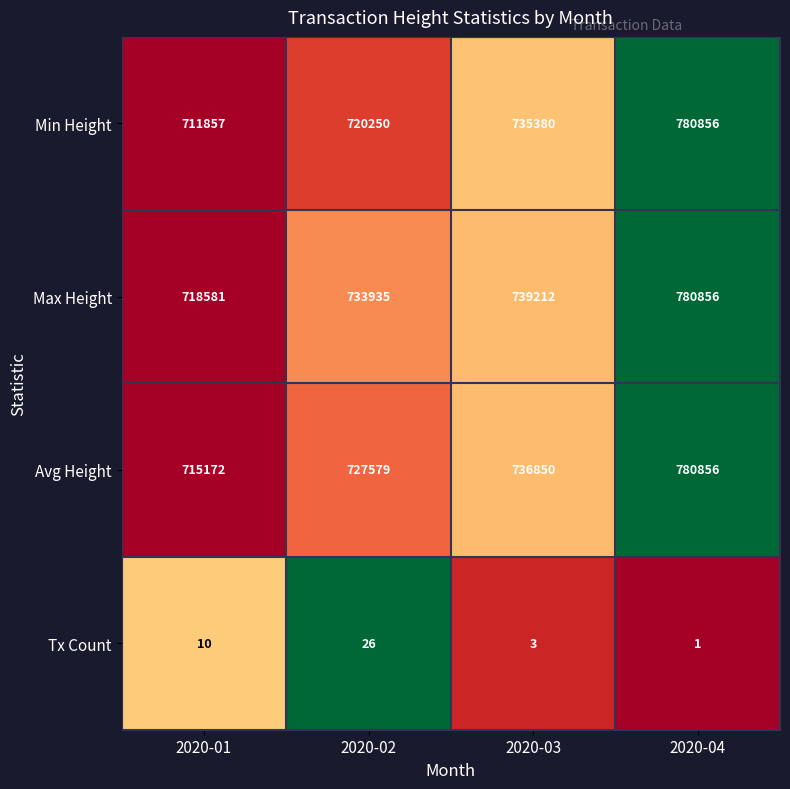

Which series has the largest total across all categories?

Max Height